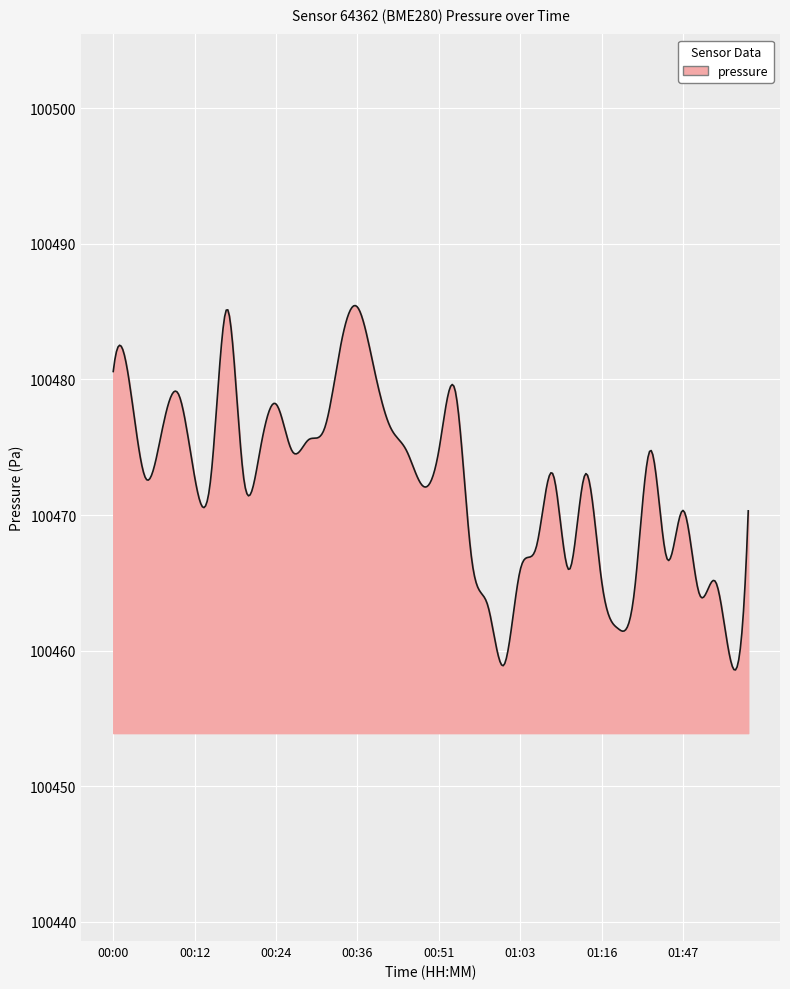

What is the maximum value shown in the chart?

100485.5